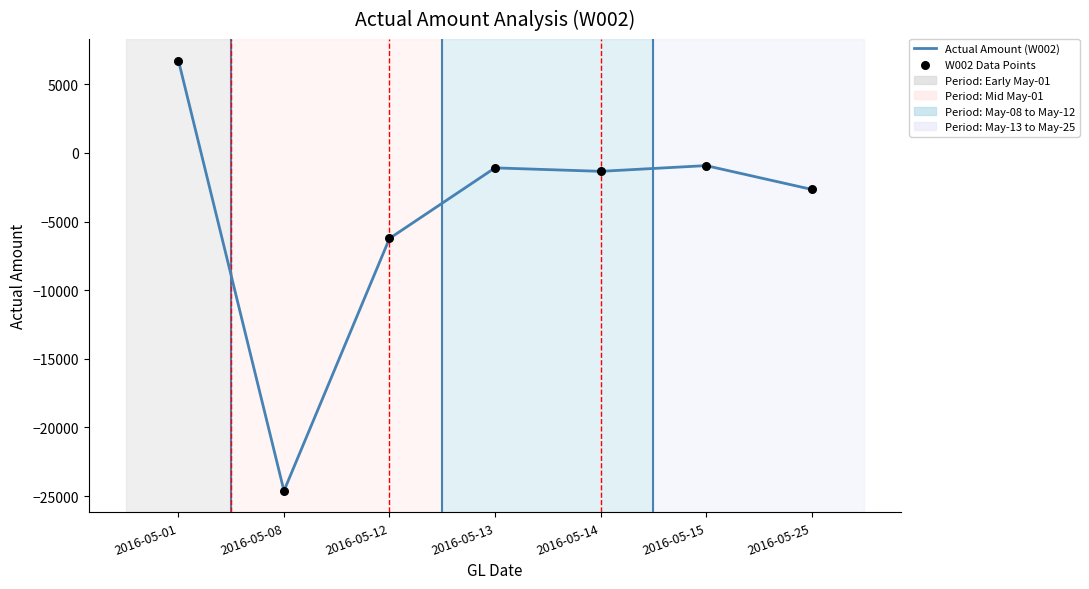

Which has a higher value, 2016-05-01 or 2016-05-25?

2016-05-01